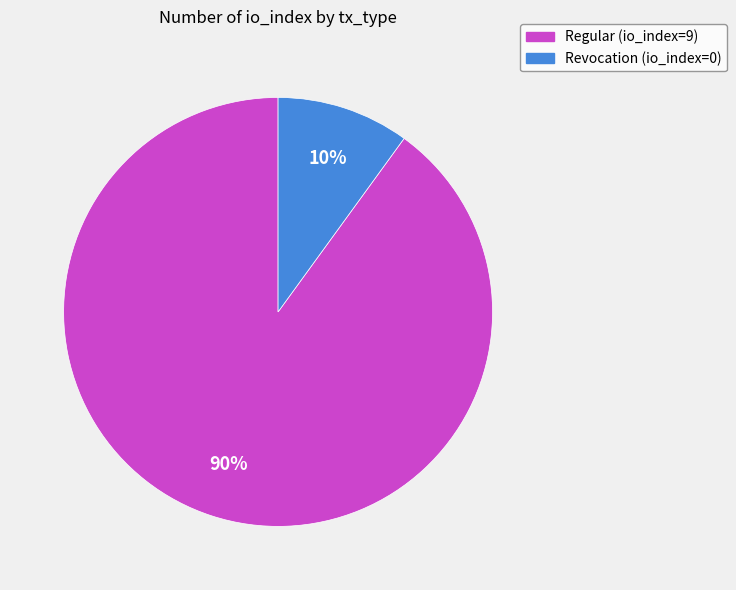

To the nearest percent, what is the combined percentage of Regular (io_index=9) and Revocation (io_index=0)?

100%